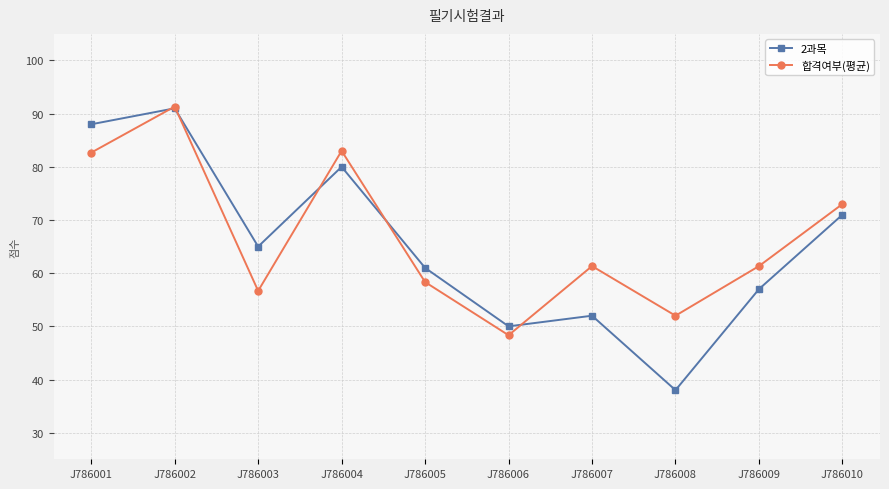

What is the difference between the maximum and minimum values in the 2과목 series?

53.0